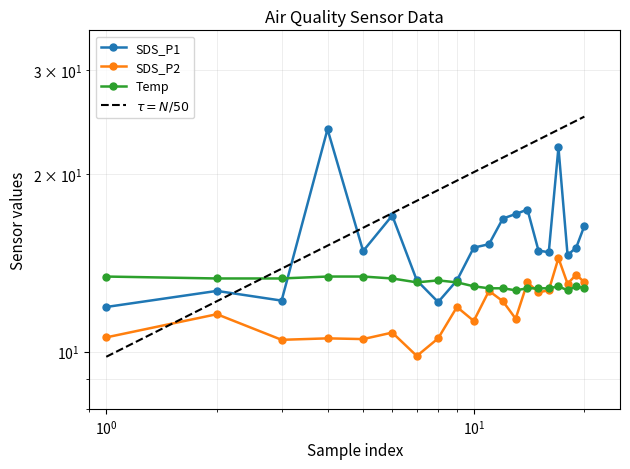

True or false: SDS_P2 has more than 1 interior local peaks.

True